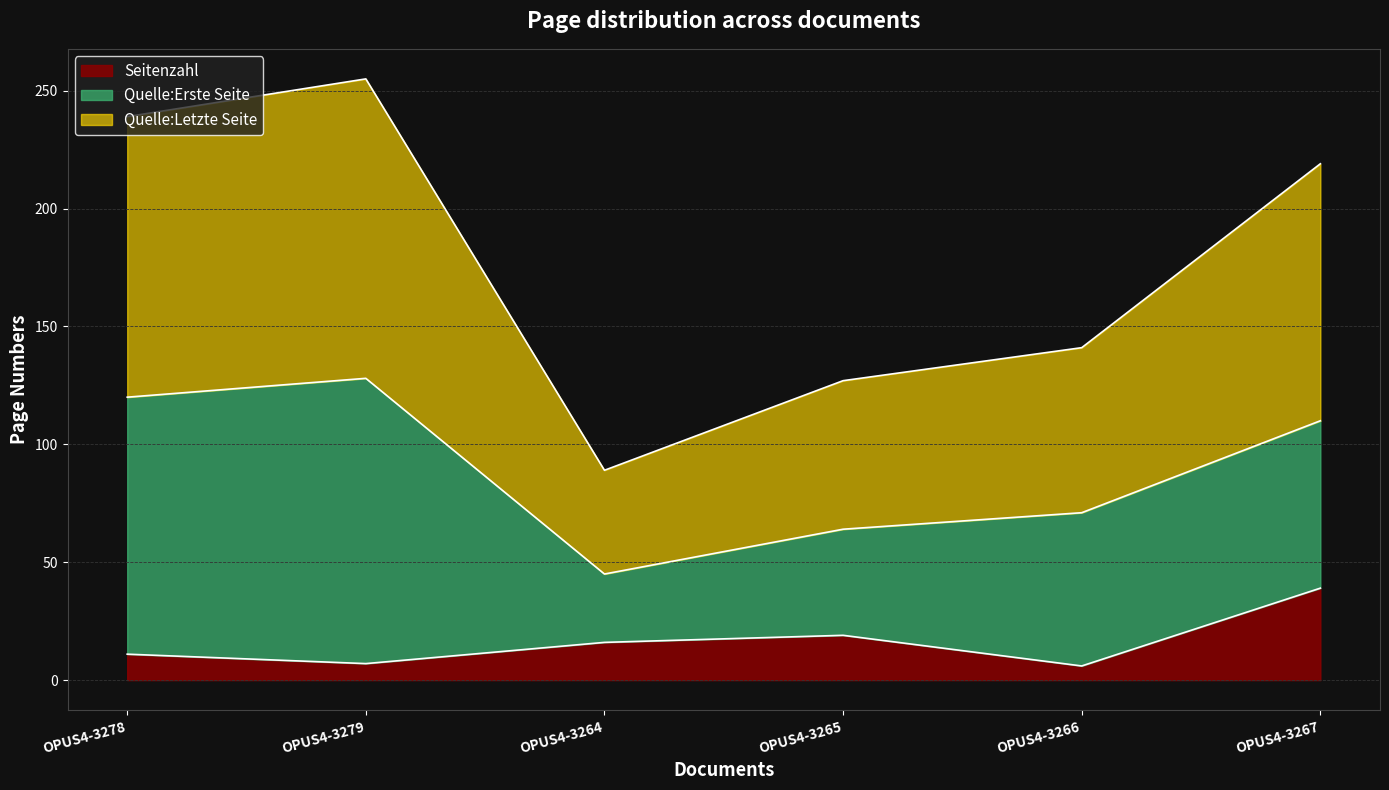

At which label does Quelle:Letzte Seite first exceed 110?

OPUS4-3278